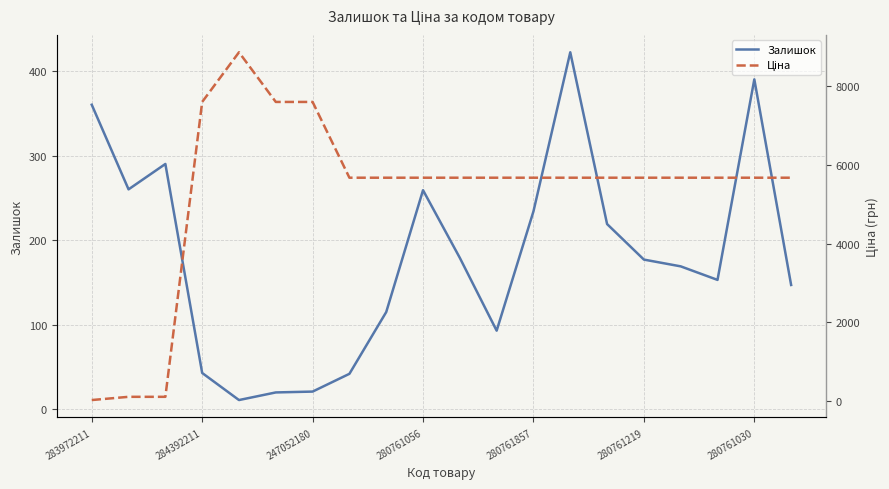

What are all the series names shown in the legend?

Залишок, Ціна